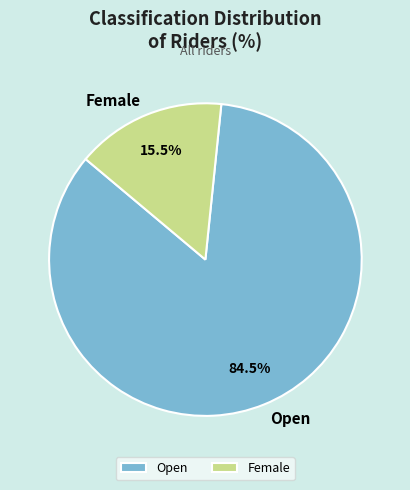

How many slices are in this pie chart?

2